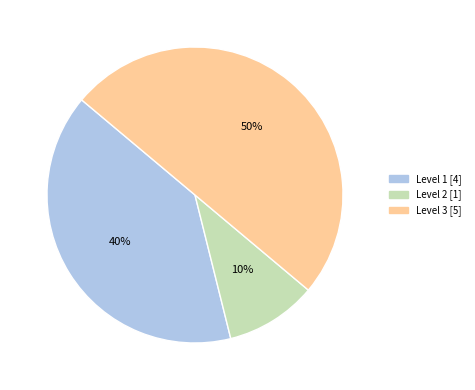

Do Level 1 and Level 3 together represent more than half of the pie?

Yes